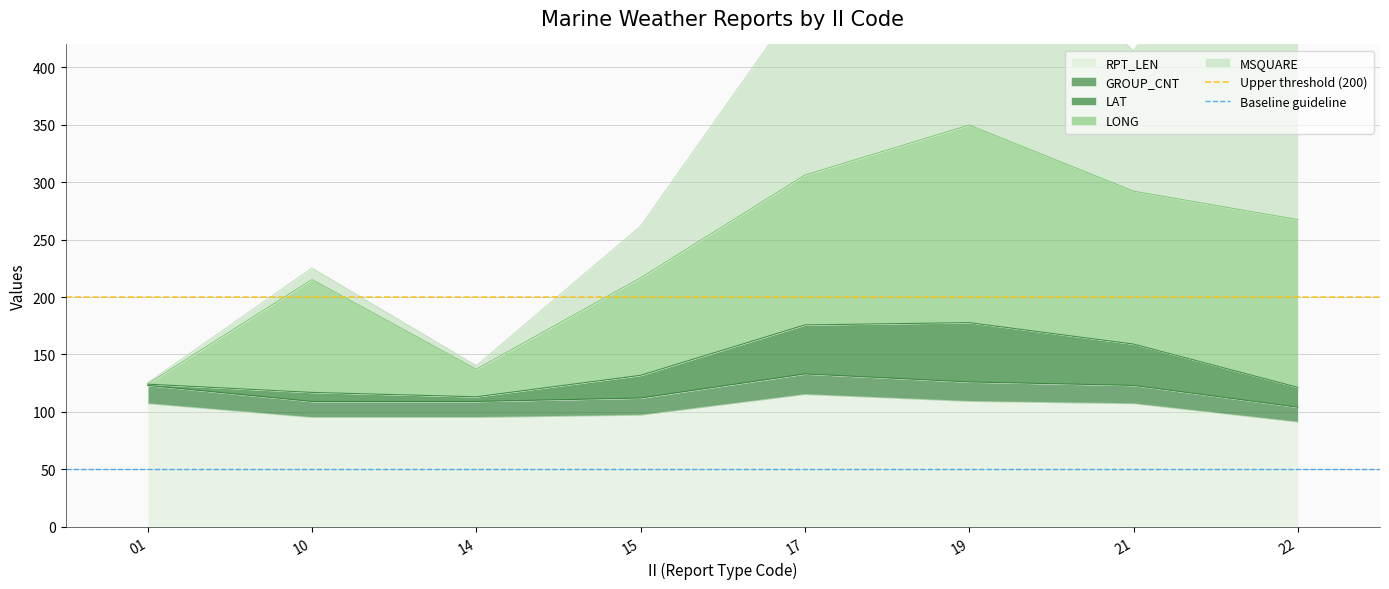

The Baseline guideline series shows 70 at 10. True or false?

False